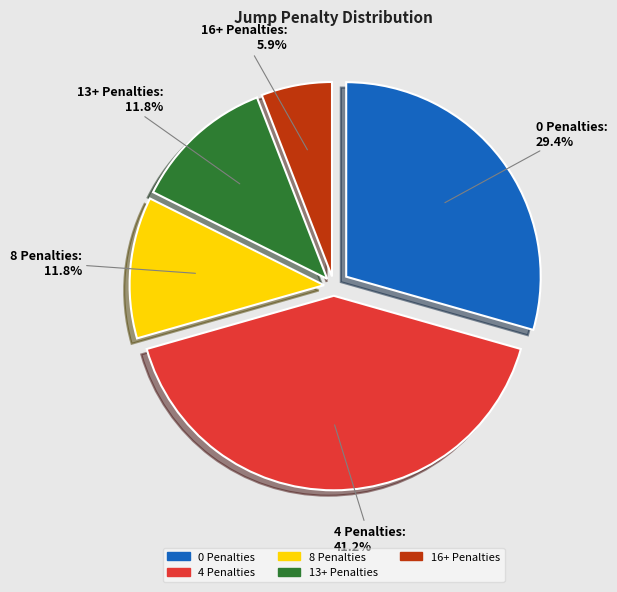

How much of the chart is everything except 8 Penalties?

88.2%